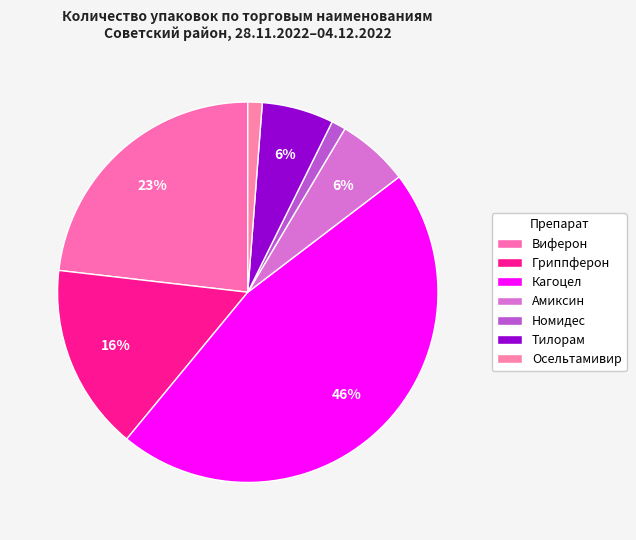

To the nearest percent, what is the average slice percentage?

14%